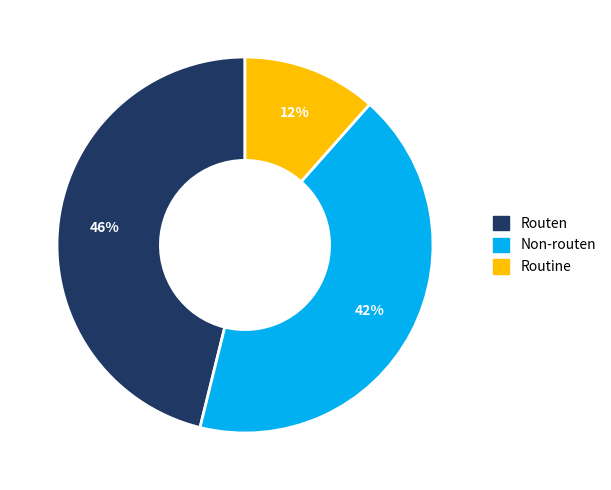

Which category has the biggest portion of the pie?

Routen